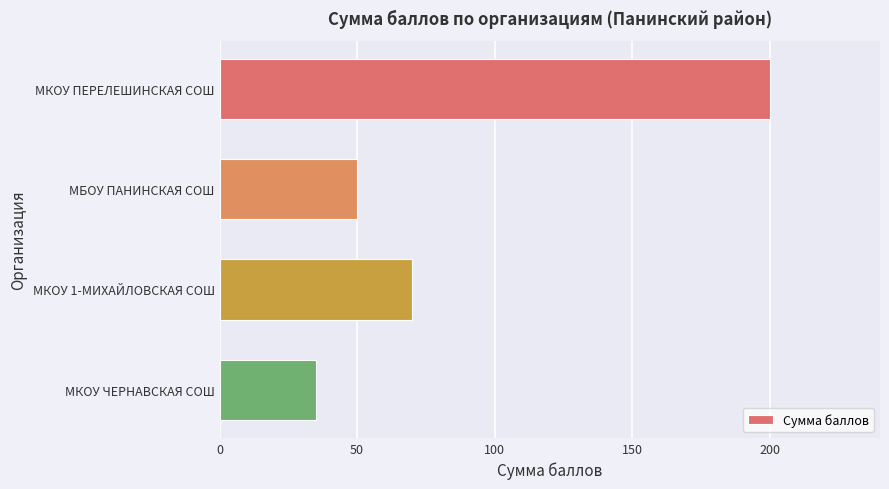

What is the maximum value shown in the chart?

200